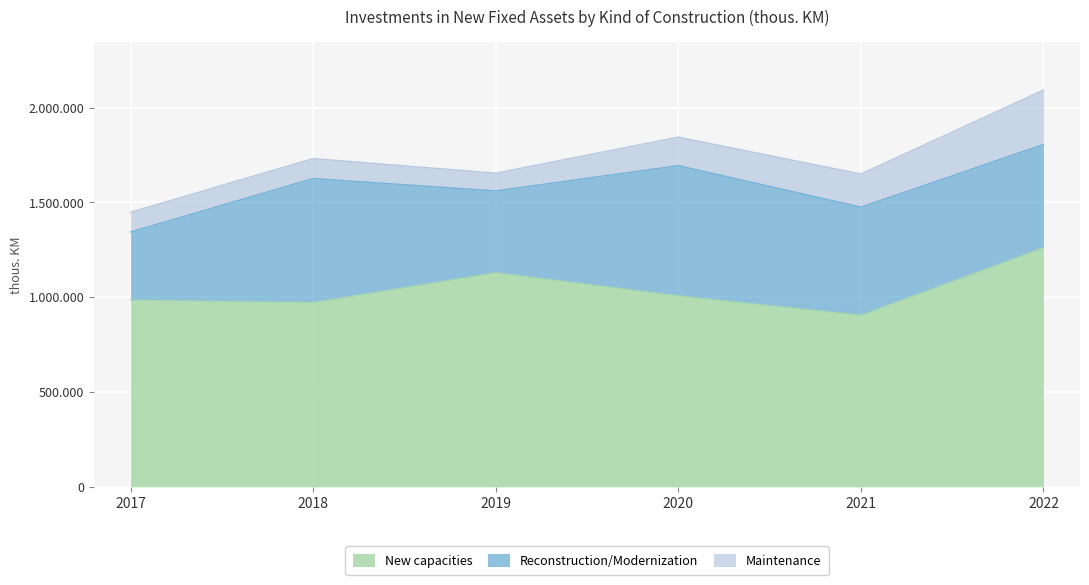

At which category does New capacities reach its first local peak?

2019